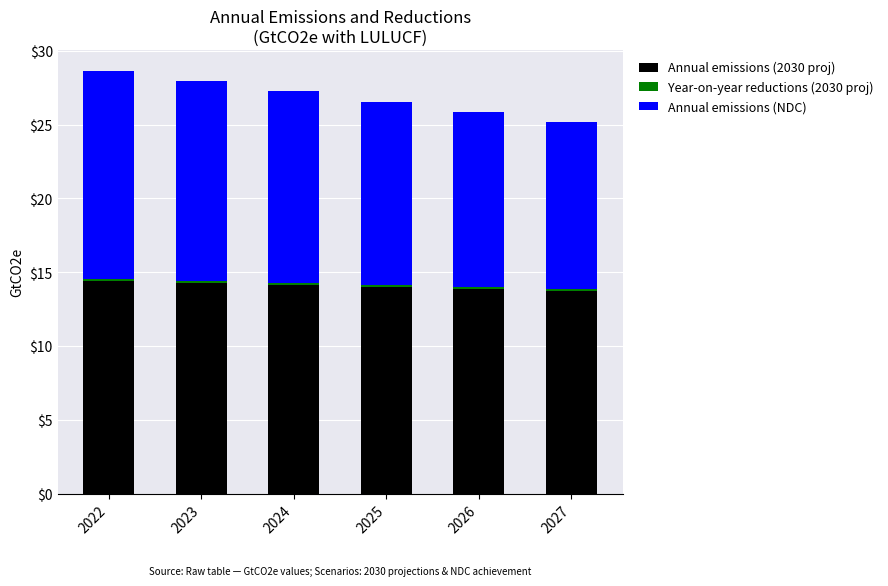

The Annual emissions (2030 proj) series shows 13.7 at 2027. True or false?

True